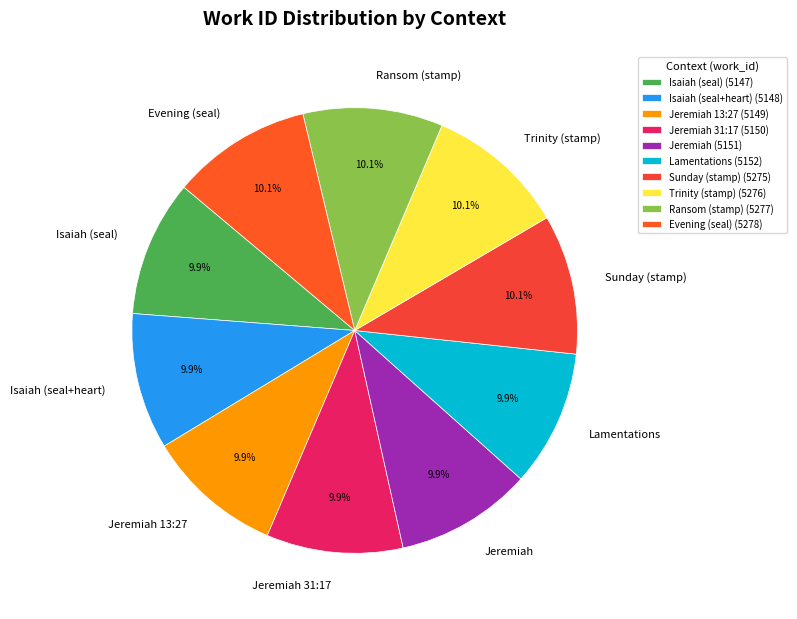

How many slices are in this pie chart?

10